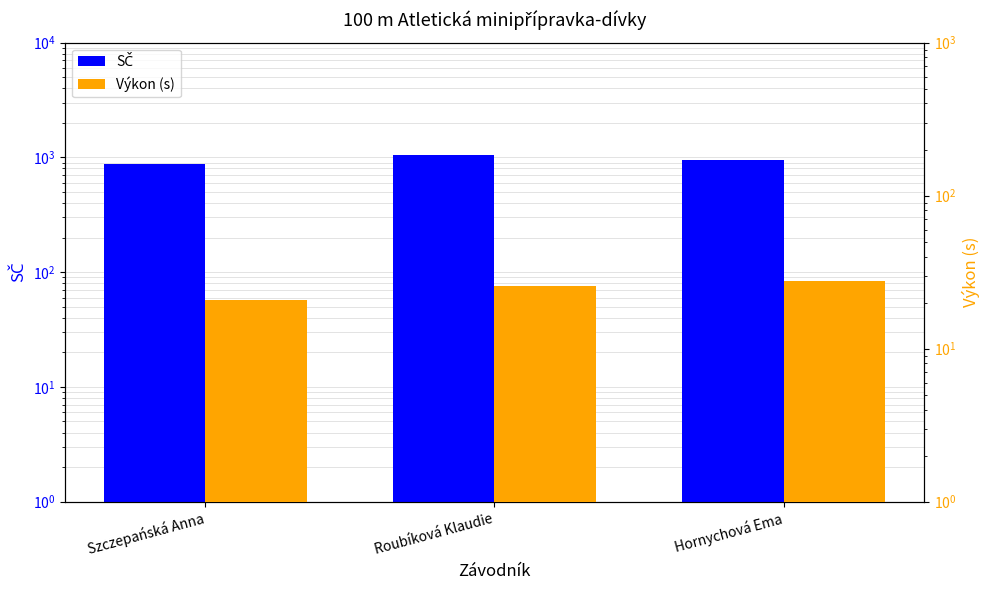

What is the label of the 2nd bar from the left?

Roubíková Klaudie